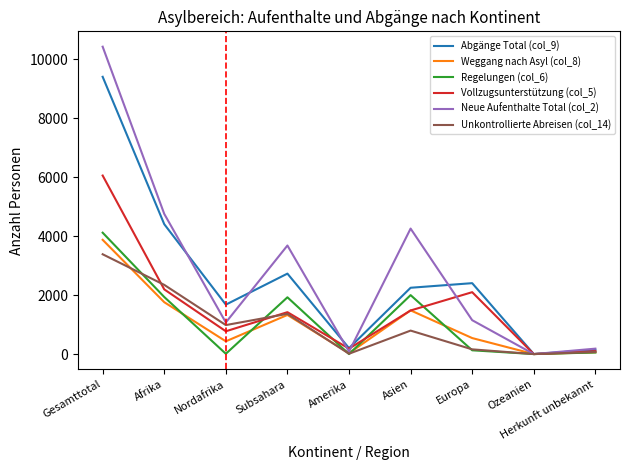

Is it true that Abgänge Total (col_9) equals 2407 at Europa?

True